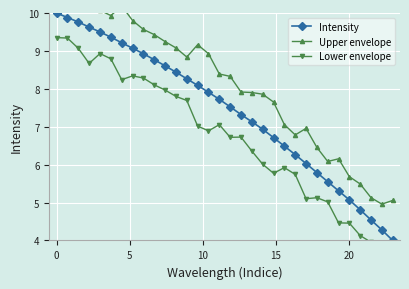

What is the highest value of the Intensity series?

10.0